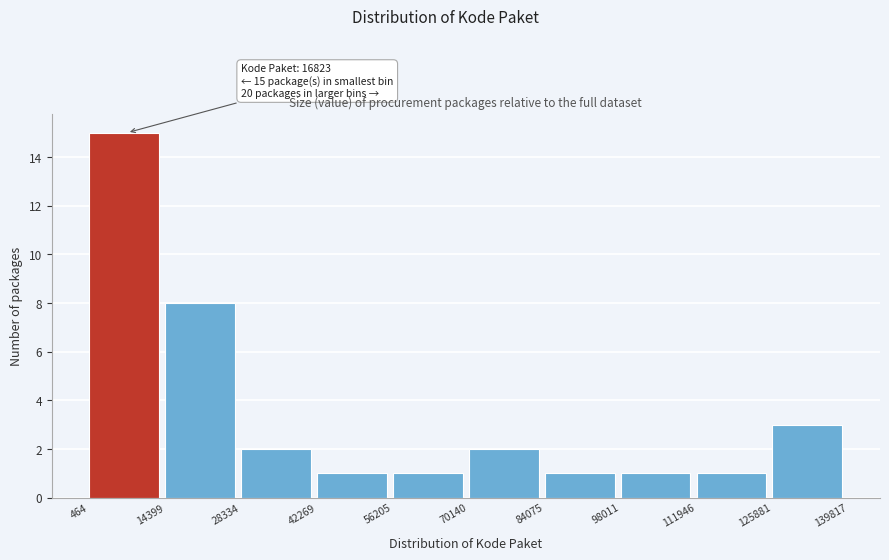

Which range on the x-axis has the tallest bar?

464 to 14399